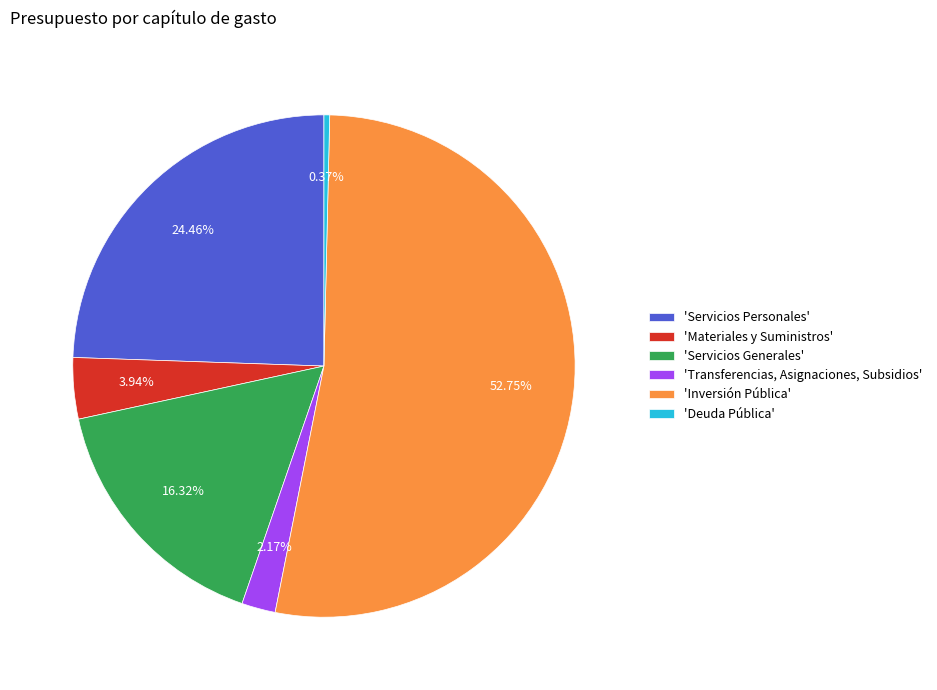

What is the smallest slice in the pie chart?

'Deuda Pública'